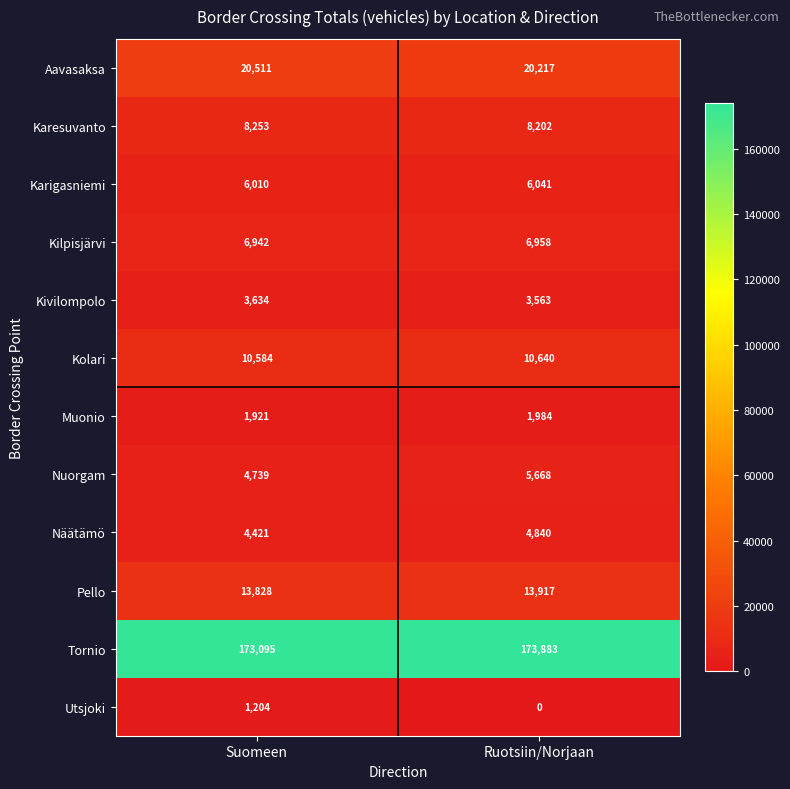

Rank the series at Ruotsiin/Norjaan from highest to lowest value.

Tornio, Aavasaksa, Pello, Kolari, Karesuvanto, Kilpisjärvi, Karigasniemi, Nuorgam, Näätämö, Kivilompolo, Muonio, Utsjoki